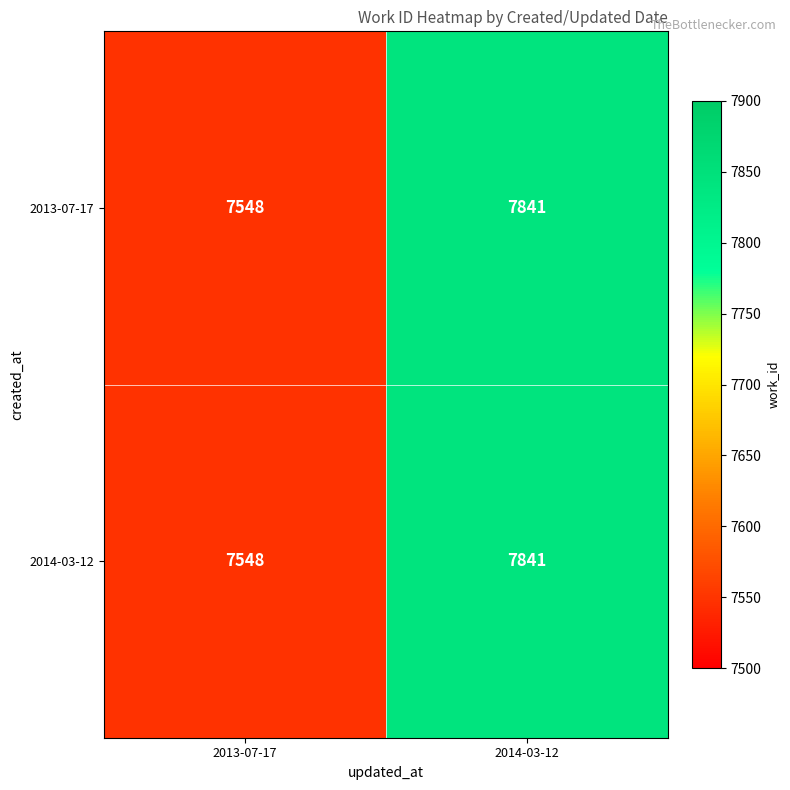

At how many categories does at least one series exceed 7763?

1